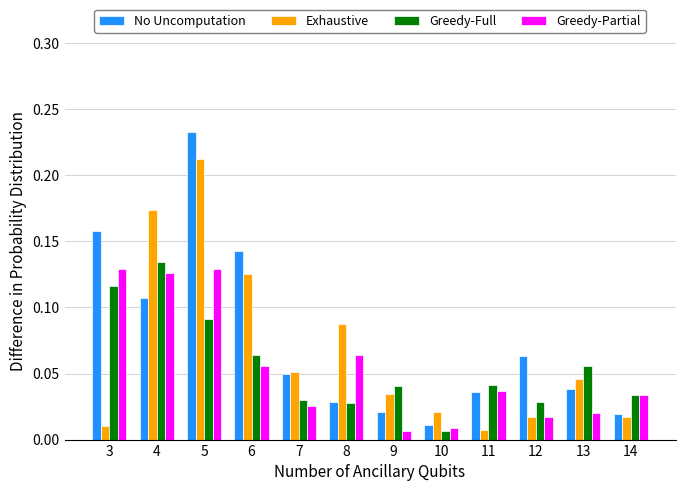

Are the bars grouped side by side (vs. stacked)?

Yes